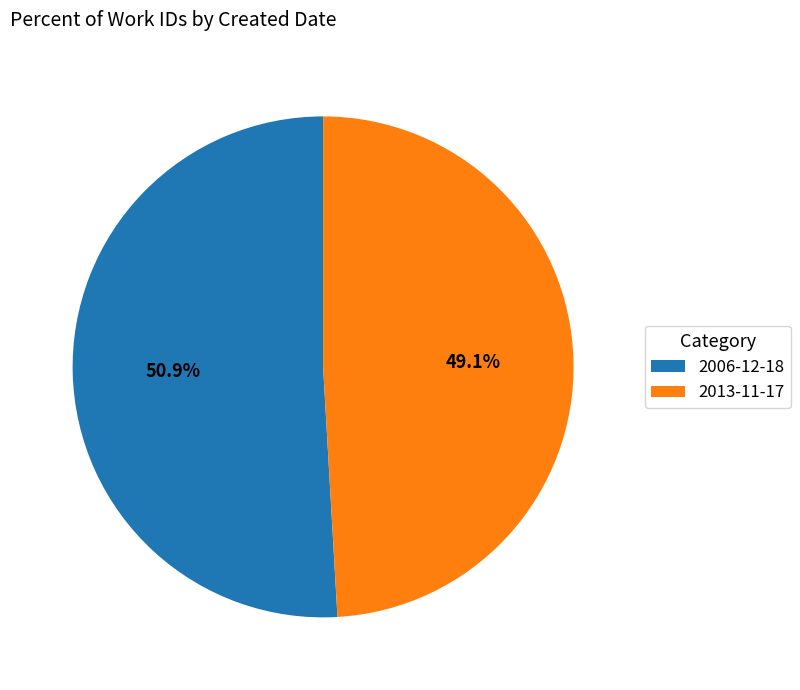

The 2013-11-17 slice represents 63% of the pie. True or false?

False